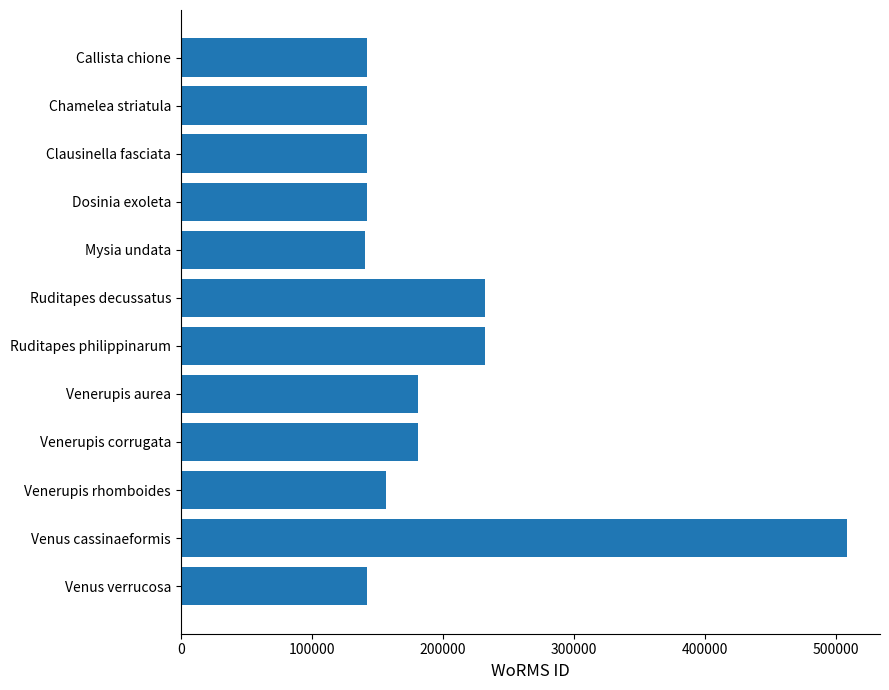

What is the maximum value shown in the chart?

507986